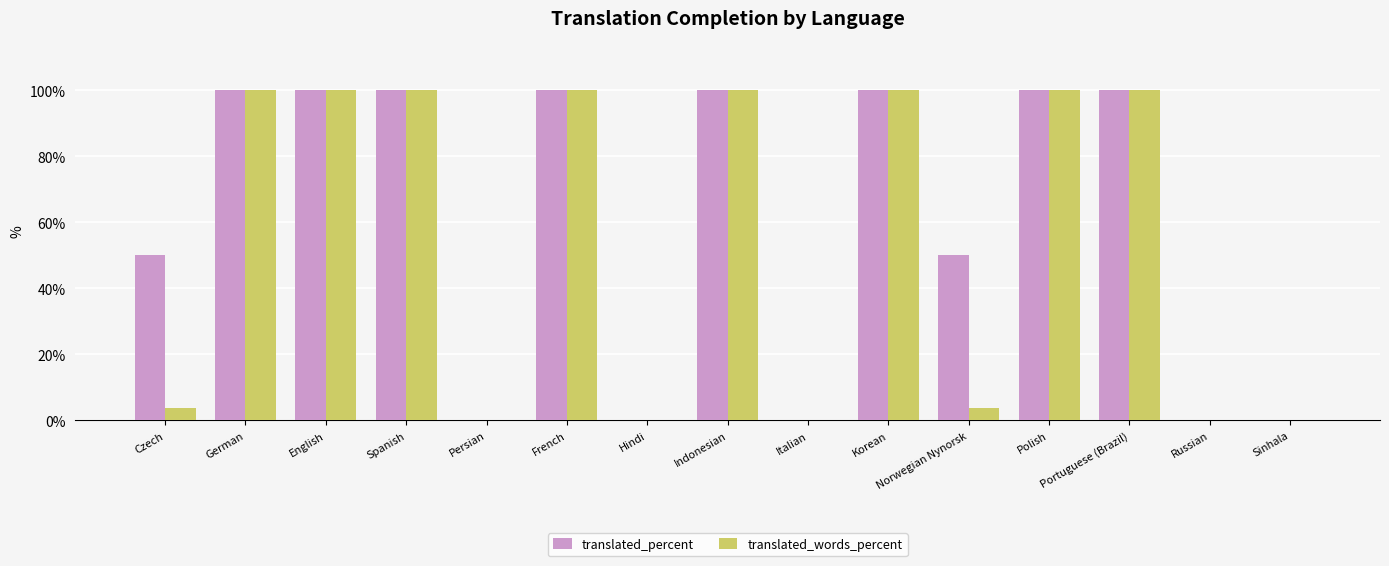

What is the total value across all series at Norwegian Nynorsk?

53.8